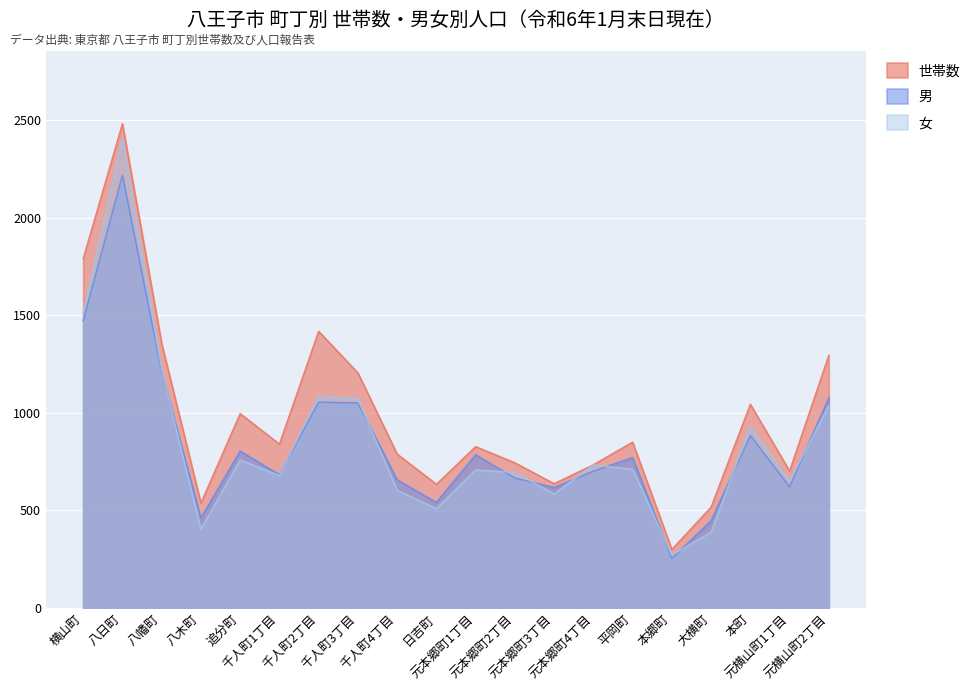

What is the value of the 女 point at the 19th from the left?

651